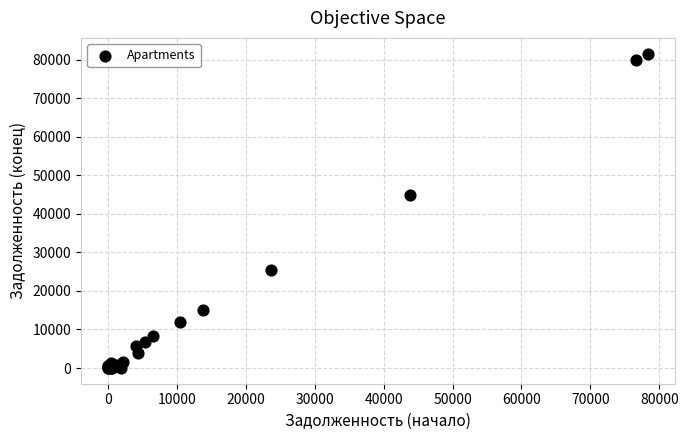

What Y value in the scatter plot is closest to 40801?

44868.9